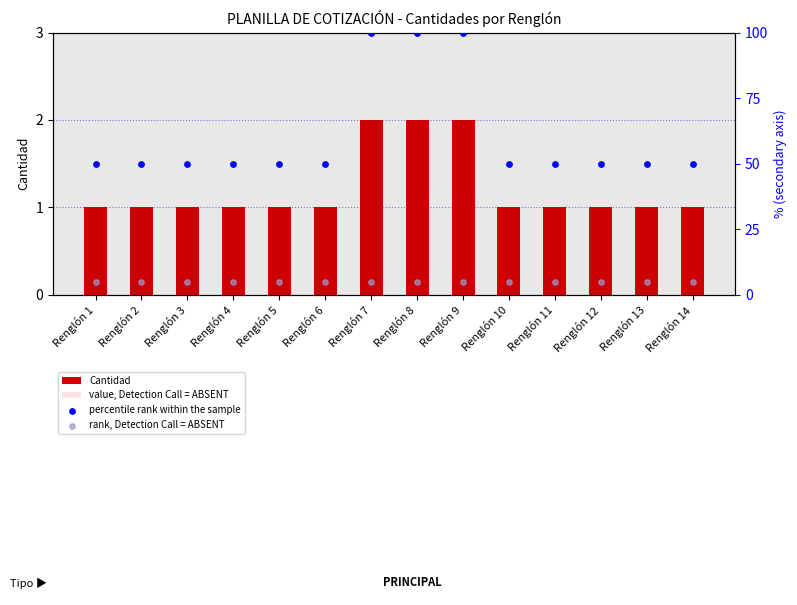

Is the value of percentile rank within the sample at Renglón 2 greater than the value of rank, Detection Call = ABSENT at Renglón 3?

Yes